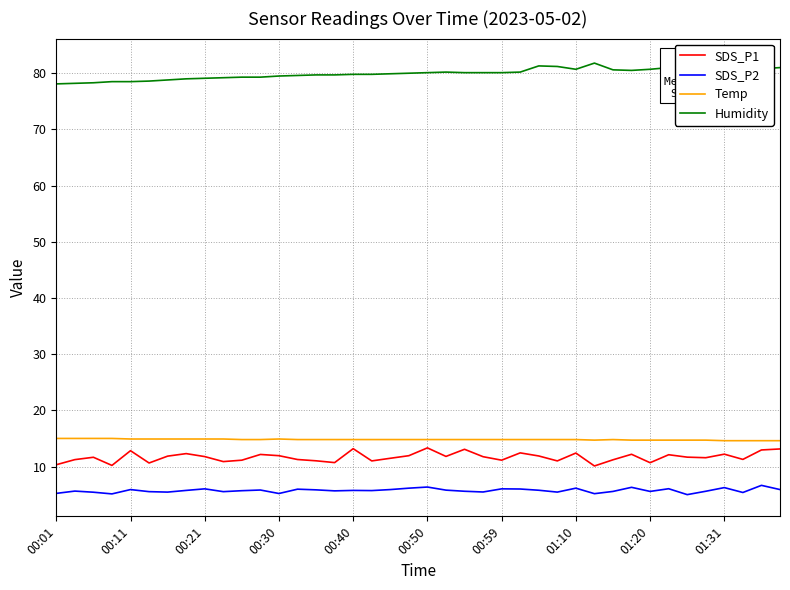

True or false: SDS_P2 has a value of 10.1 at 00:21.

False